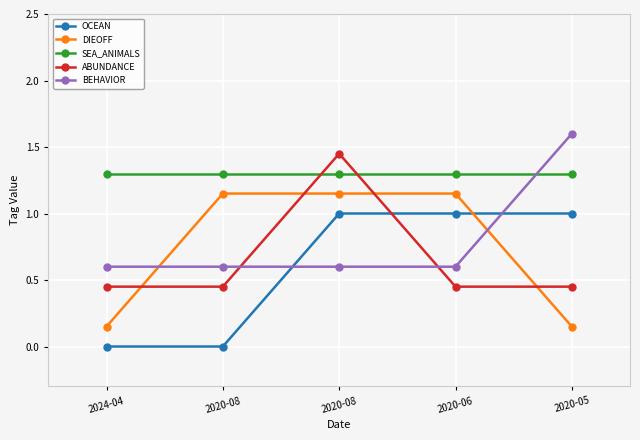

Which series has the largest range (max minus min)?

OCEAN